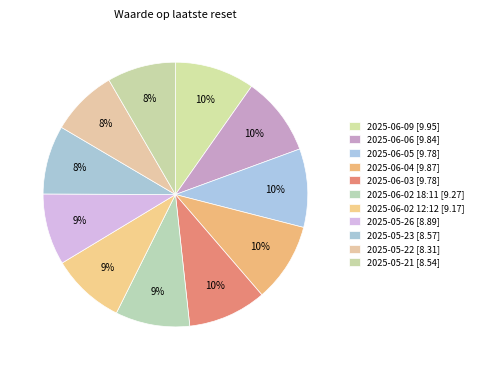

What is the smallest slice in the pie chart?

2025-05-22